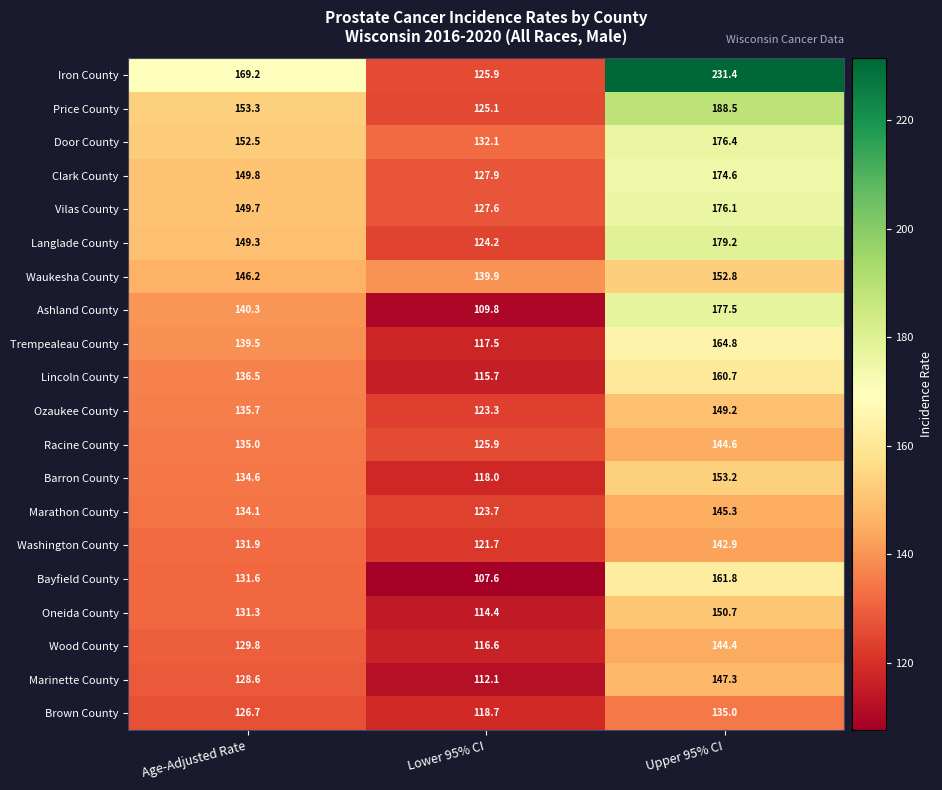

Which category has the lowest value in the Iron County series?

Lower 95% CI